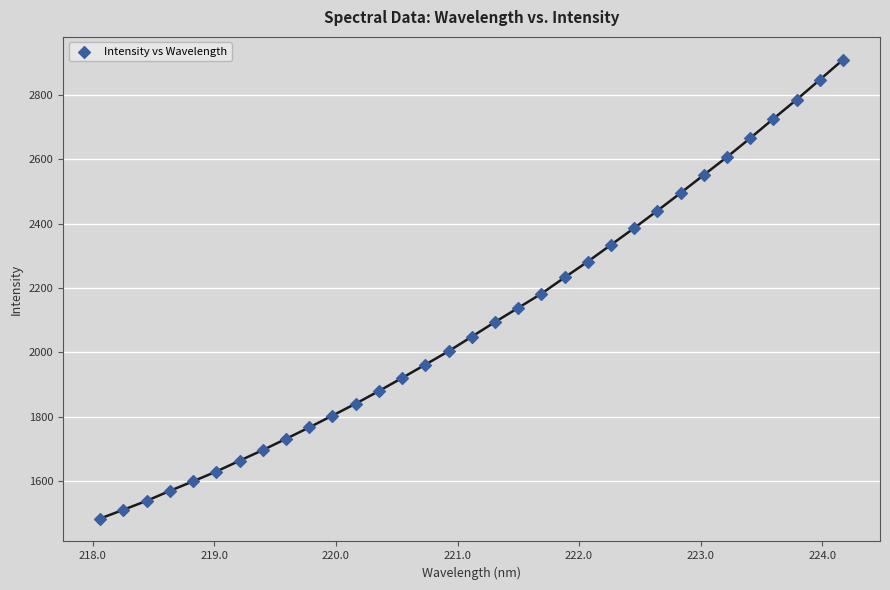

What is the range of X values (max minus min)?

6.1